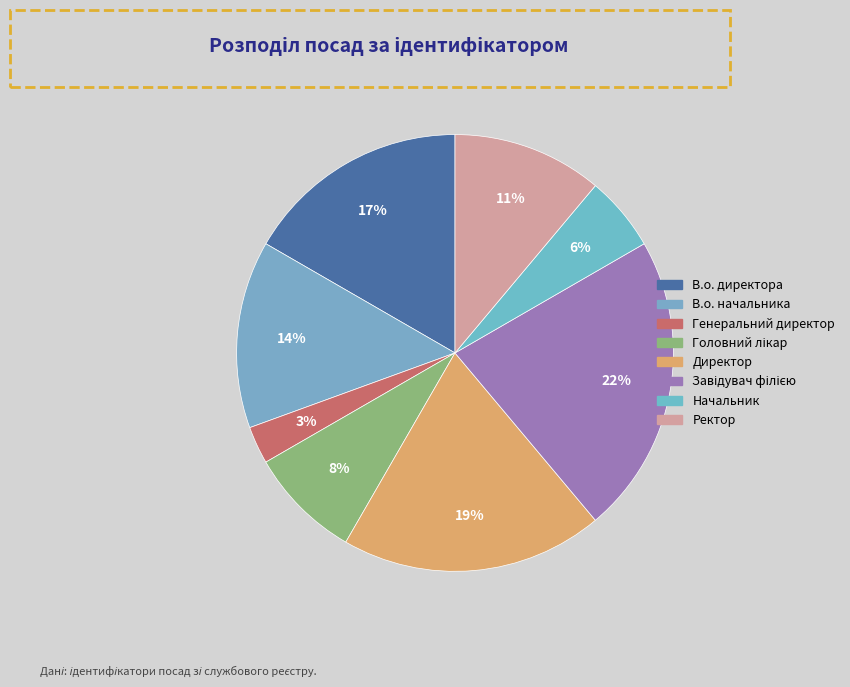

Which has a higher value, Ректор or Головний лікар?

Ректор